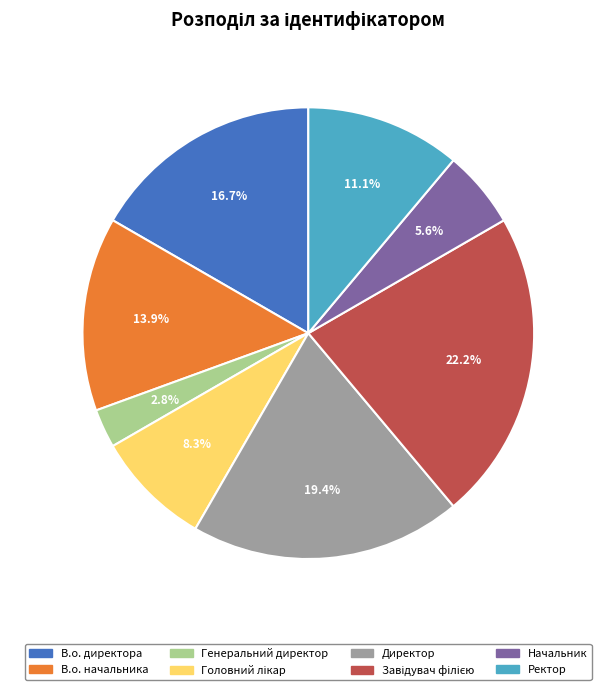

What percentage is the Ректор slice, to the nearest percent?

11%